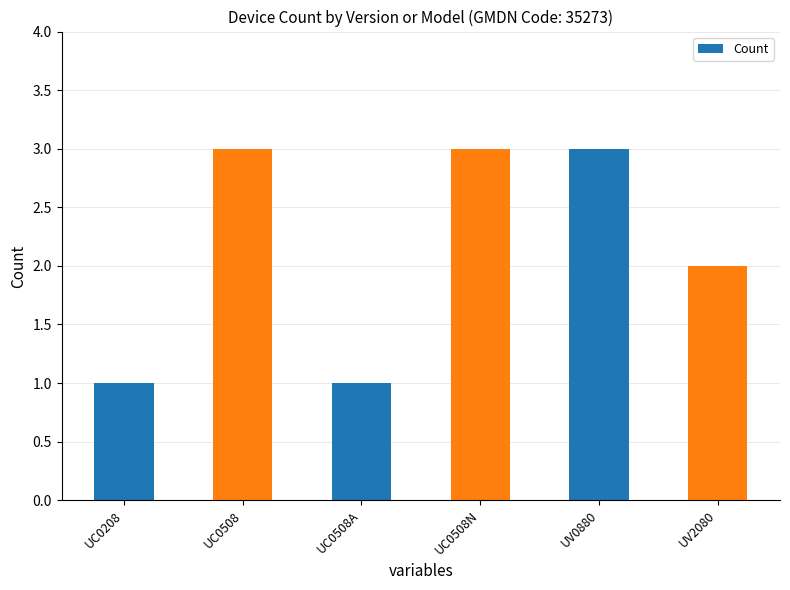

What is the smallest value displayed?

1